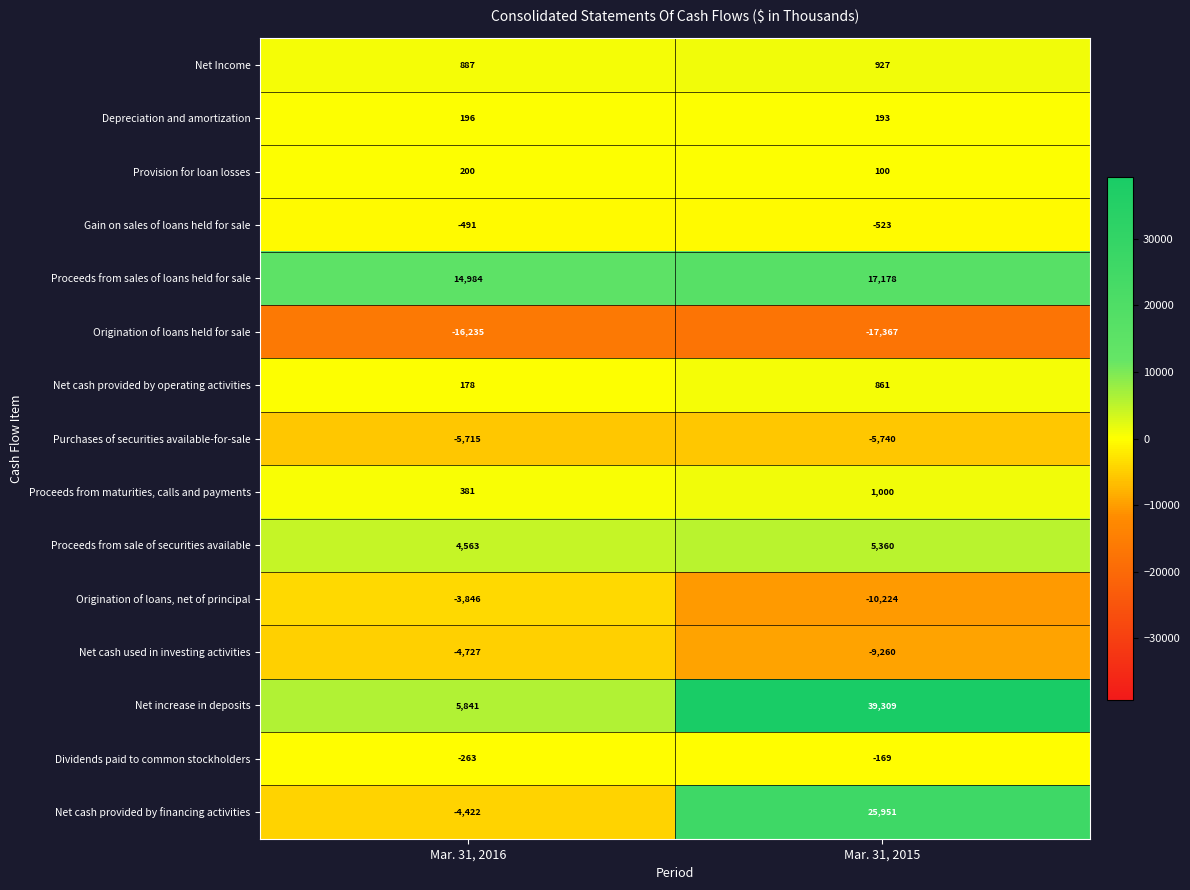

Reading left to right, list all the values displayed in this chart.

Net Income: 887	927
Depreciation and amortization: 196	193
Provision for loan losses: 200	100
Gain on sales of loans held for sale: -491	-523
Proceeds from sales of loans held for sale: 14984	17178
Origination of loans held for sale: -16235	-17367
Net cash provided by operating activities: 178	861
Purchases of securities available-for-sale: -5715	-5740
Proceeds from maturities, calls and payments: 381	1000
Proceeds from sale of securities available: 4563	5360
Origination of loans, net of principal: -3846	-10224
Net cash used in investing activities: -4727	-9260
Net increase in deposits: 5841	39309
Dividends paid to common stockholders: -263	-169
Net cash provided by financing activities: -4422	25951